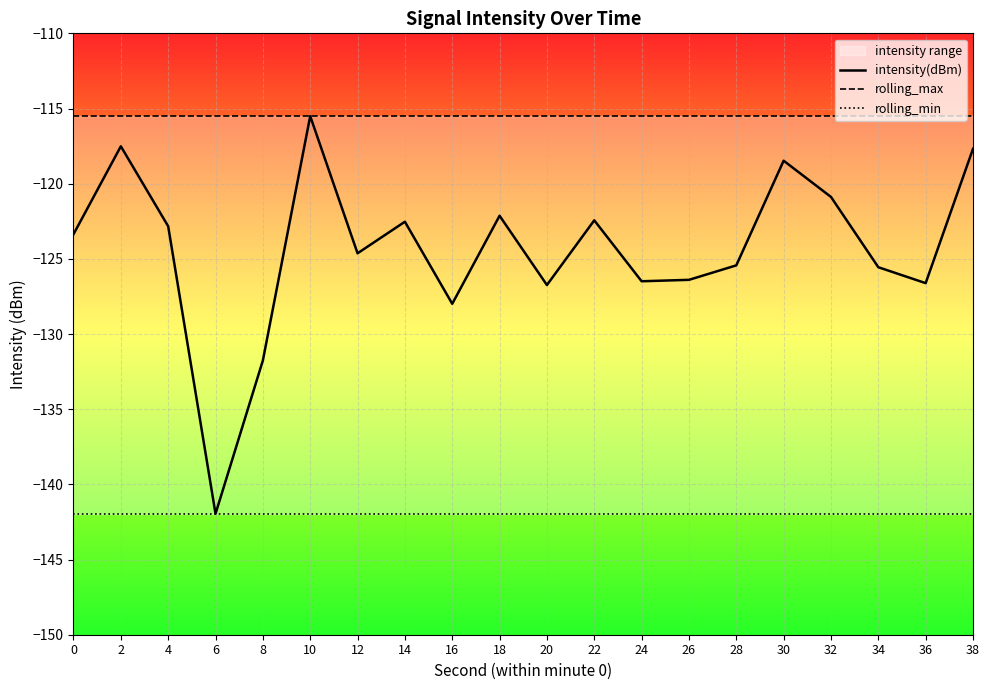

What is the difference between the intensity(dBm) values at 22 and 6?

19.5